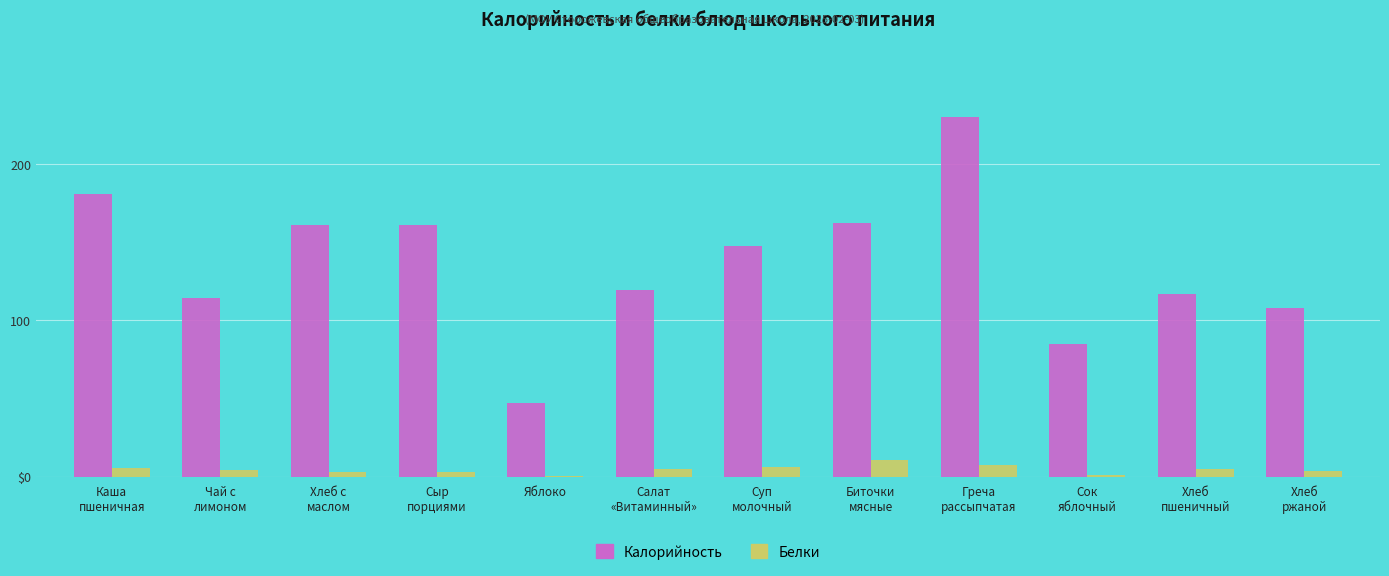

Which category has the highest value in the Белки series?

Биточки
мясные